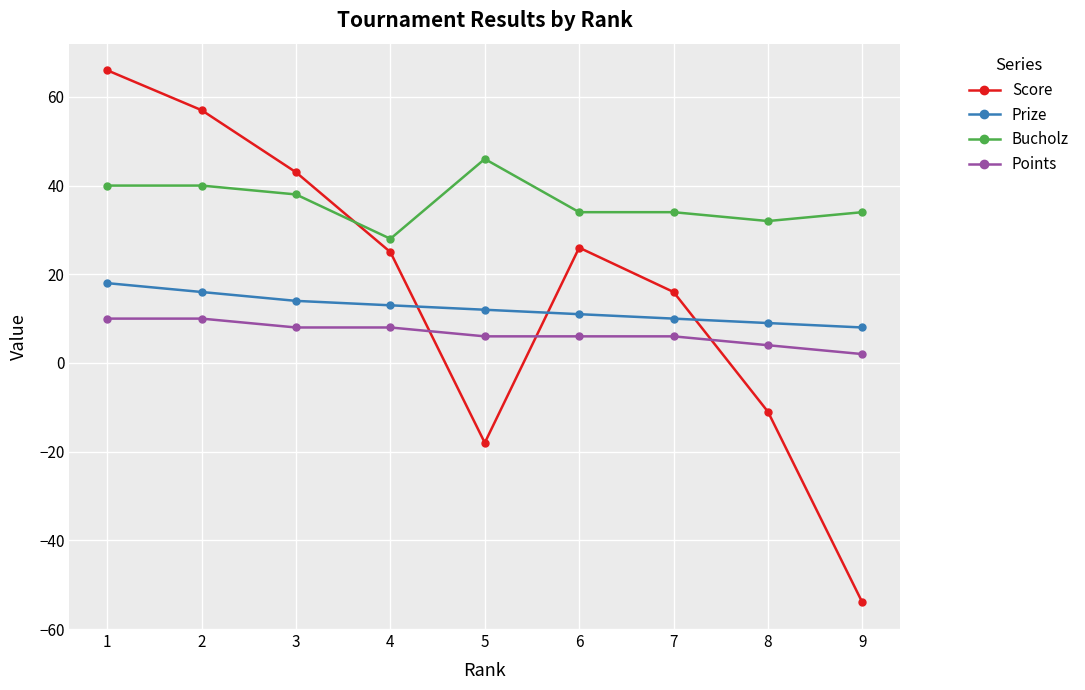

How many distinct data groups are displayed?

4